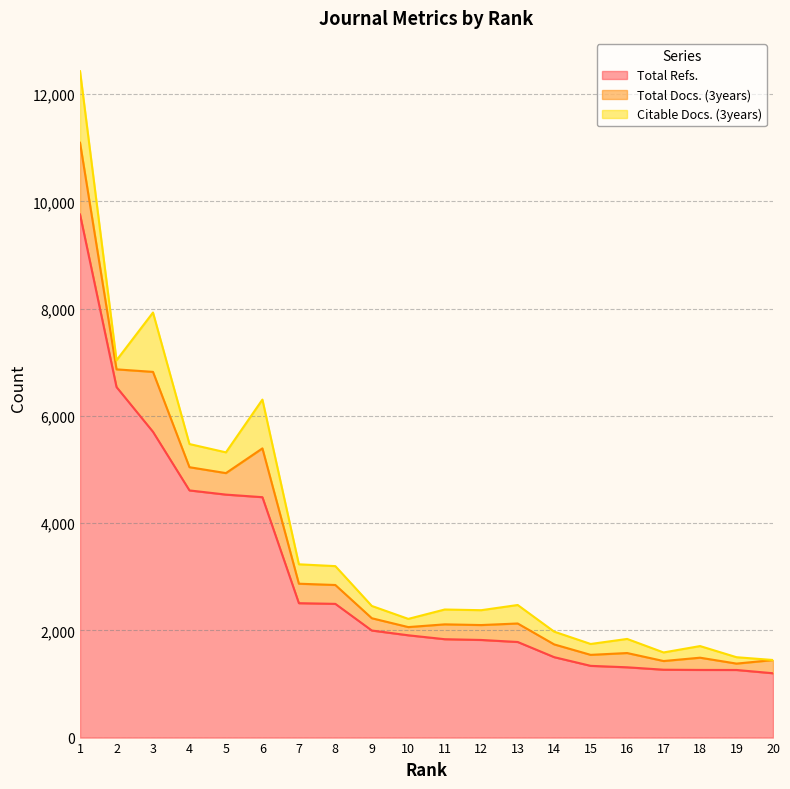

Does the chart have visible grid lines?

Yes